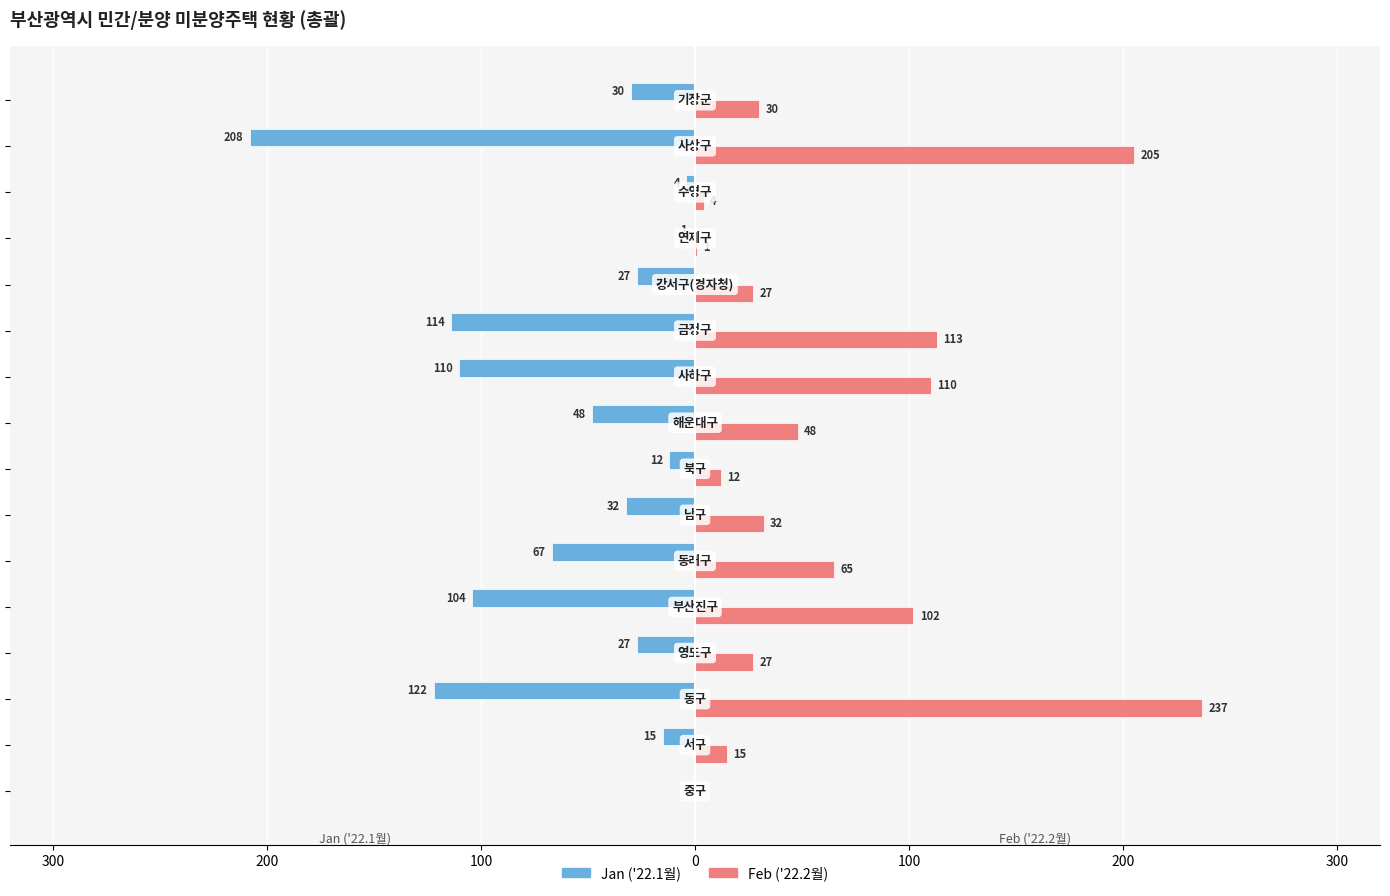

What is the difference between the second highest and second lowest values in the Jan ('22.1월) series?

121